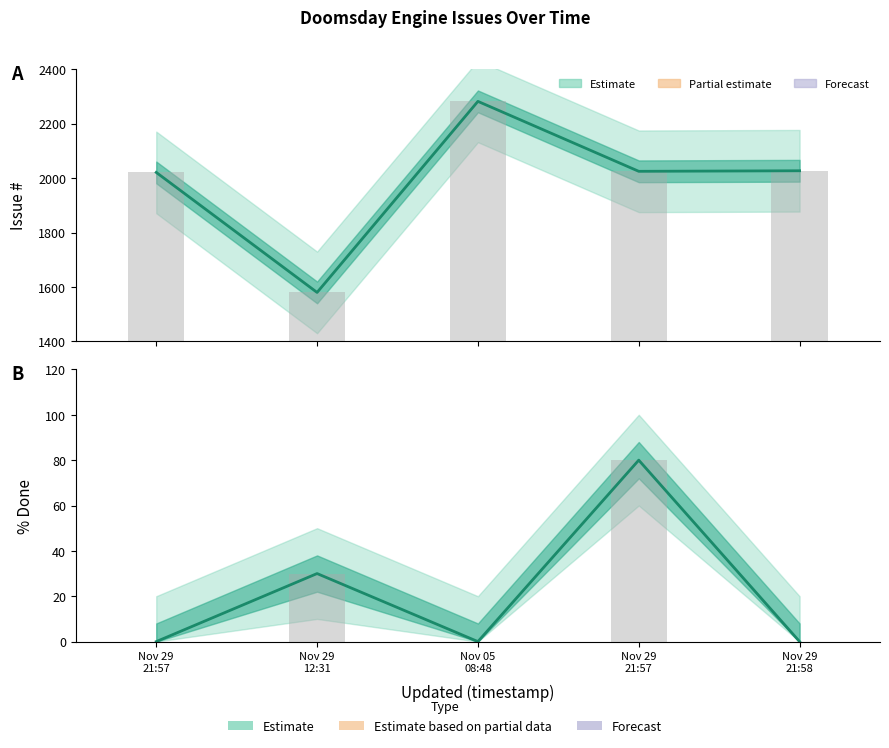

Count the number of categories in the chart.

5